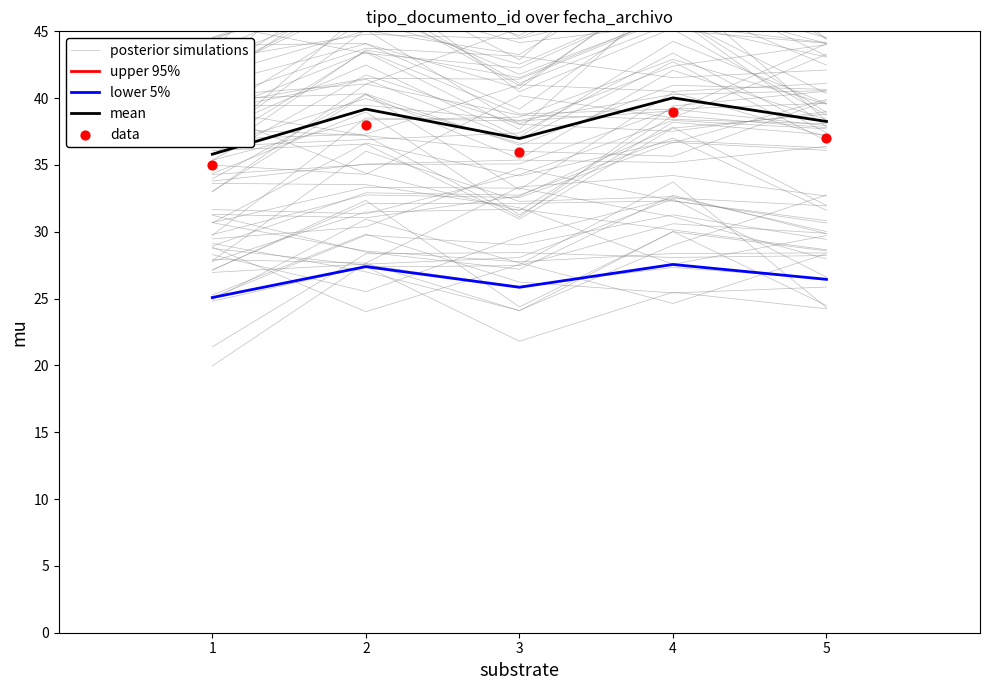

What are all the series names shown in the legend?

posterior simulations, upper 95%, lower 5%, mean, data